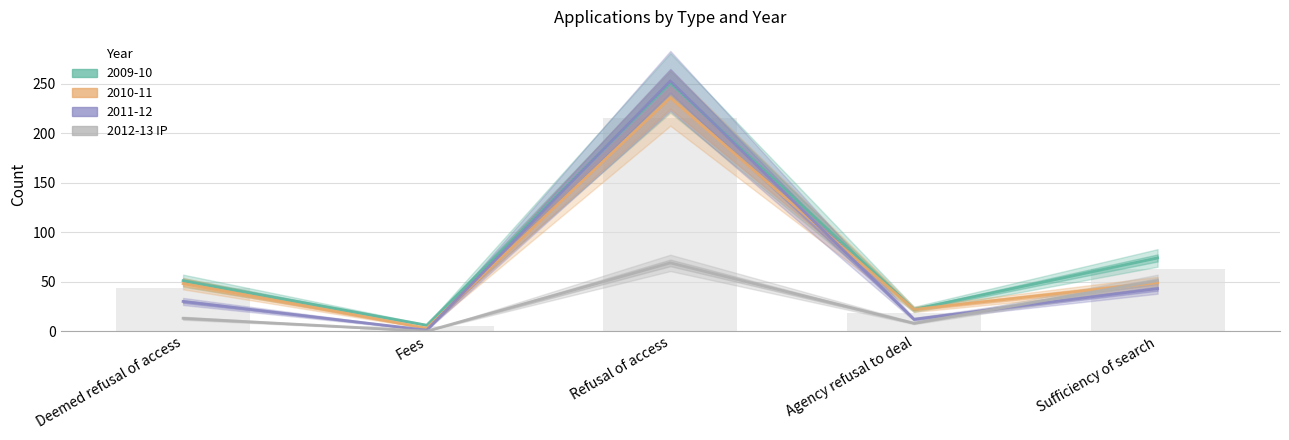

What is the label of the 4th bar from the left?

Agency refusal to deal